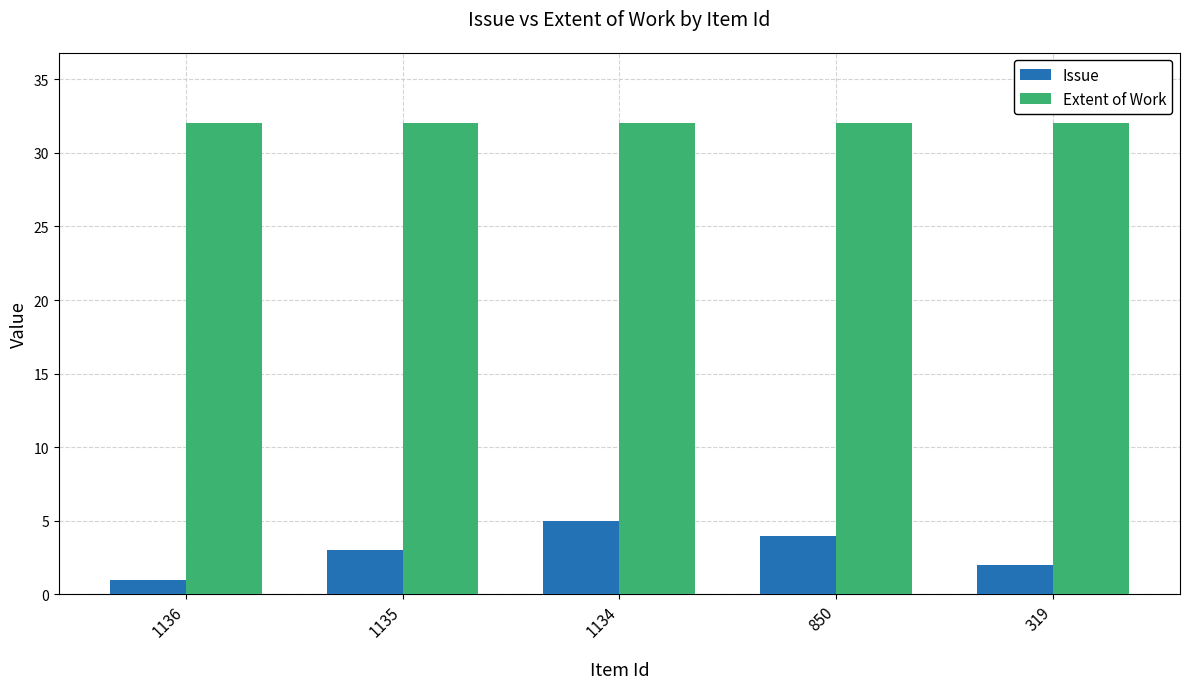

Reading left to right, extract all data points from this chart.

Issue: 1136=1	1135=3	1134=5	850=4	319=2
Extent of Work: 1136=32	1135=32	1134=32	850=32	319=32